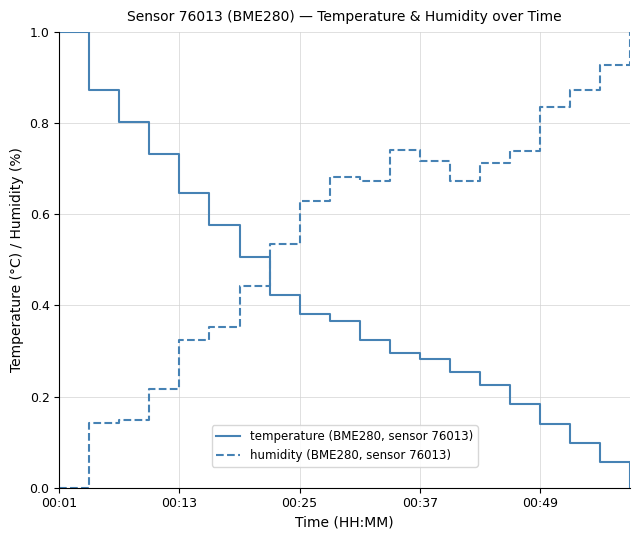

What is the highest value of the temperature (BME280, sensor 76013) series?

1.0